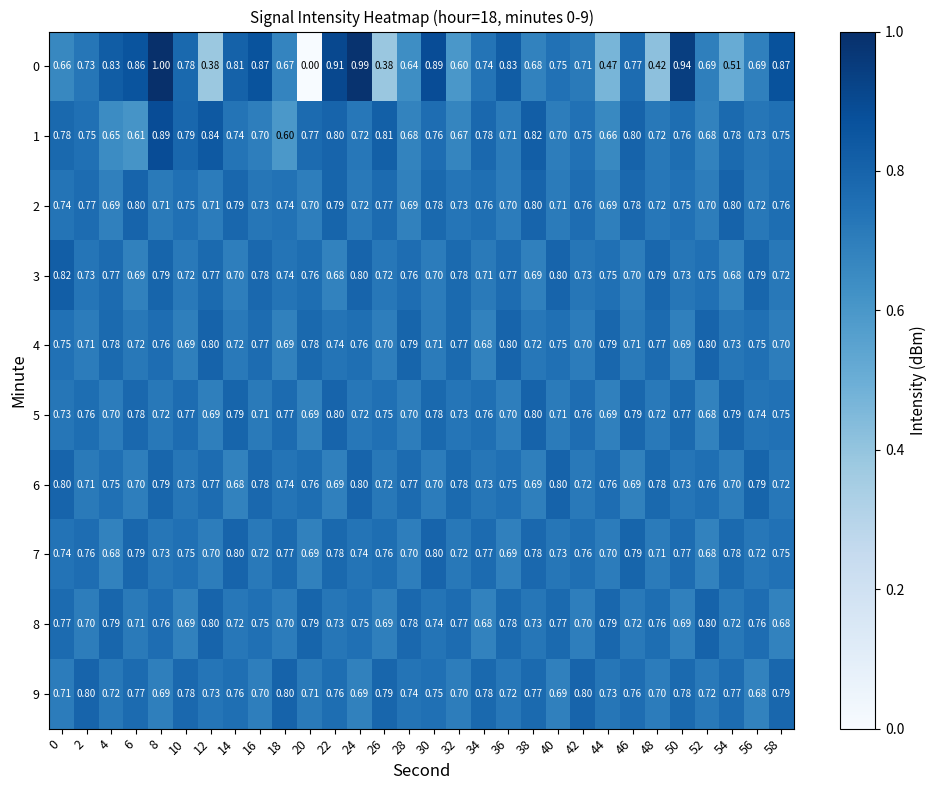

How many distinct data groups are displayed?

10